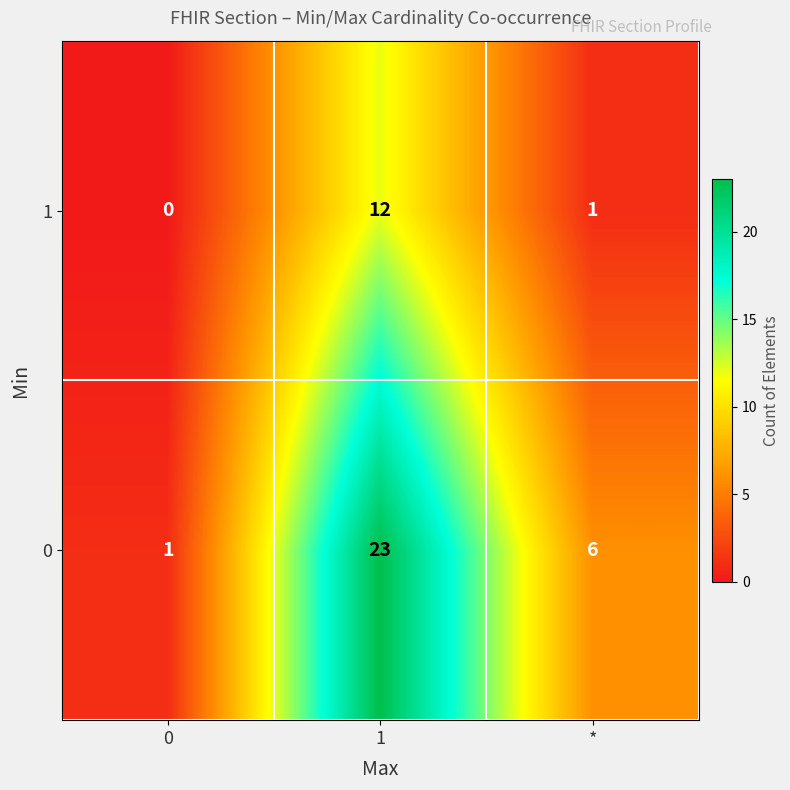

Which series has the largest range (max minus min)?

0